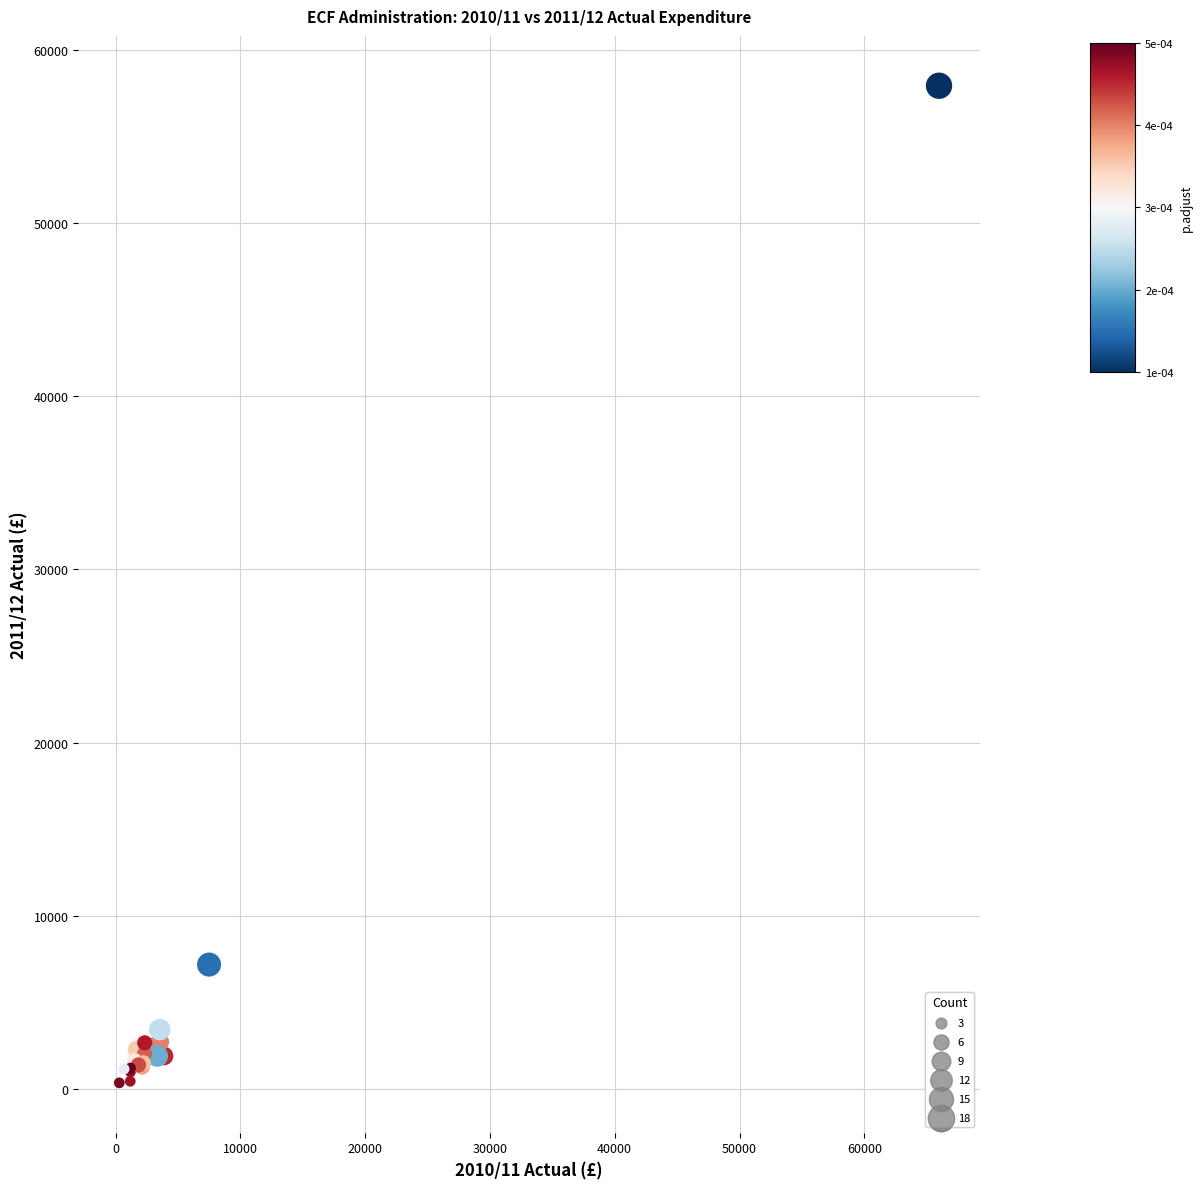

What Y value in the scatter plot is closest to 29141?

7175.0